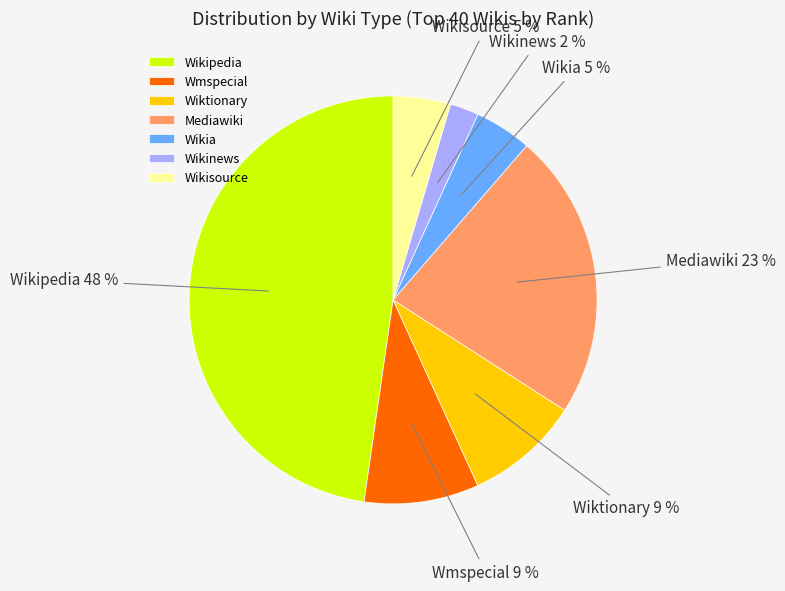

Which slice is the smallest?

Wikinews